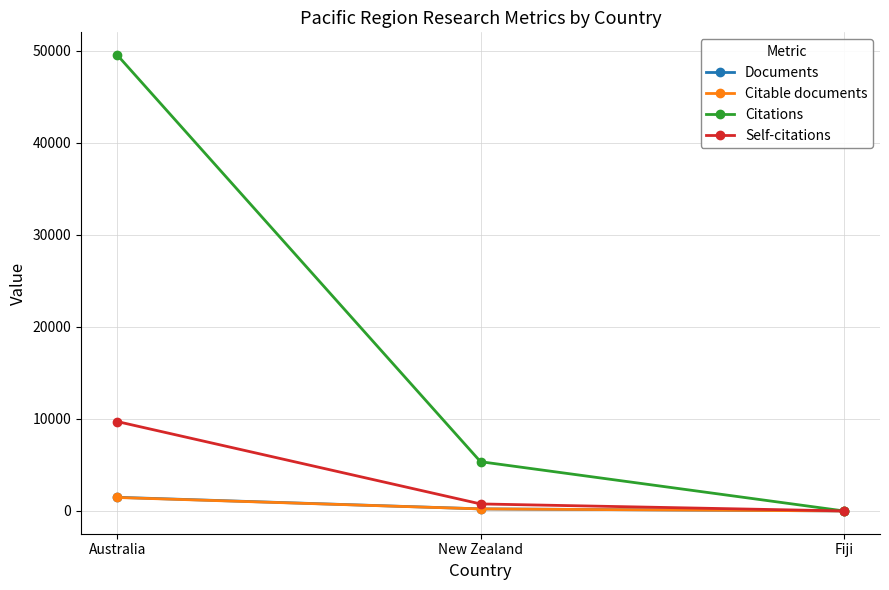

Which category has the highest value in the Self-citations series?

Australia